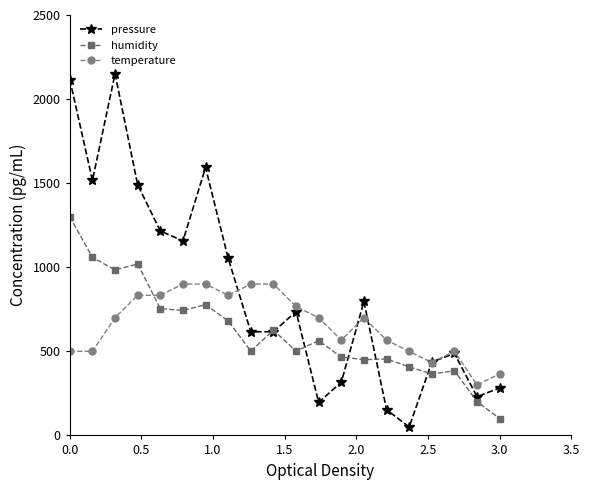

What is the value of the humidity point at the 7th from the left?

777.9